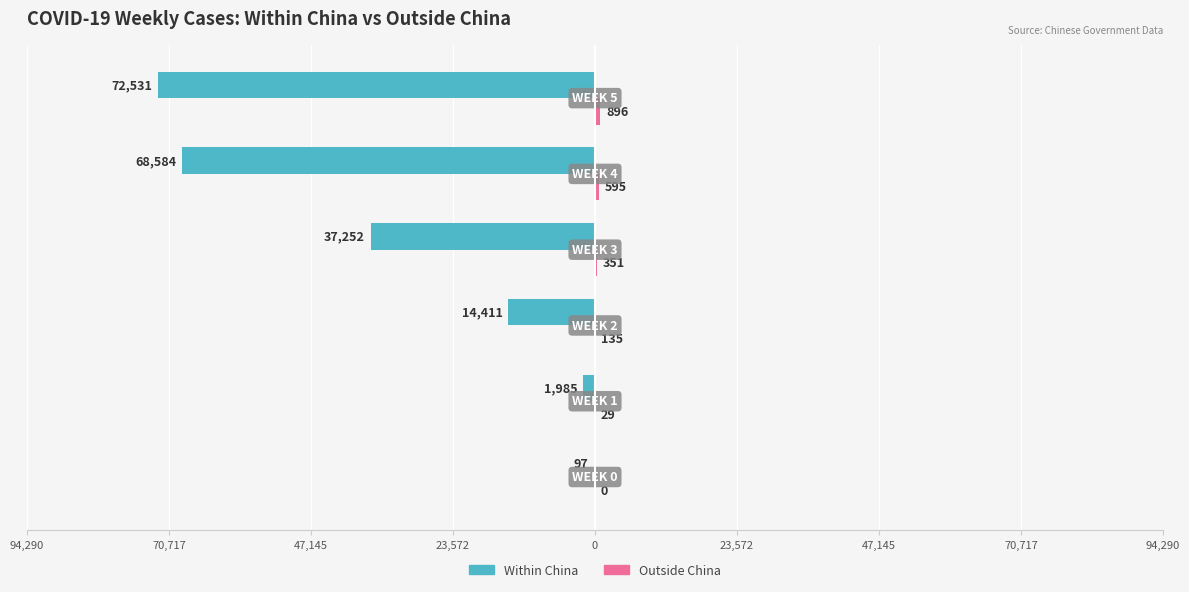

Are the bars horizontal?

Yes